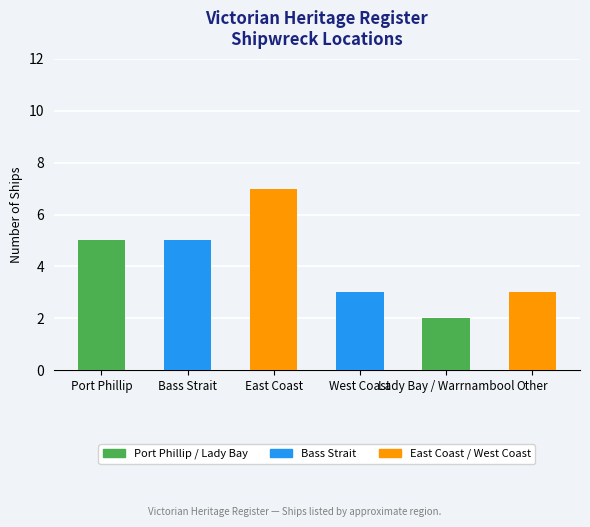

Which label corresponds to the smallest value in the chart?

Lady Bay / Warrnambool